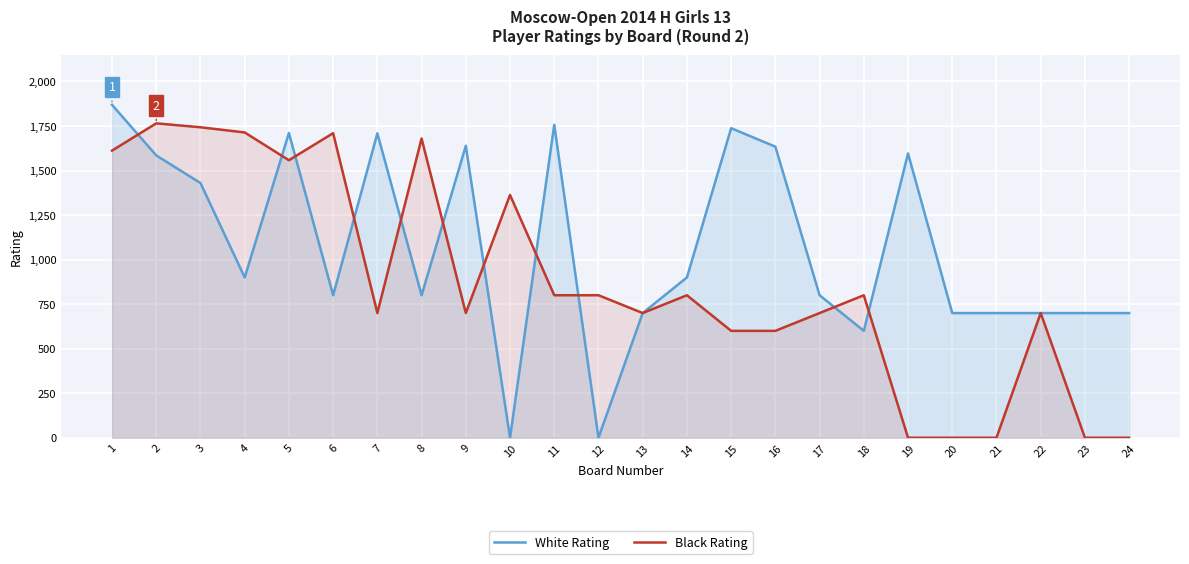

Is it true that Black Rating equals 1765 at 2?

True